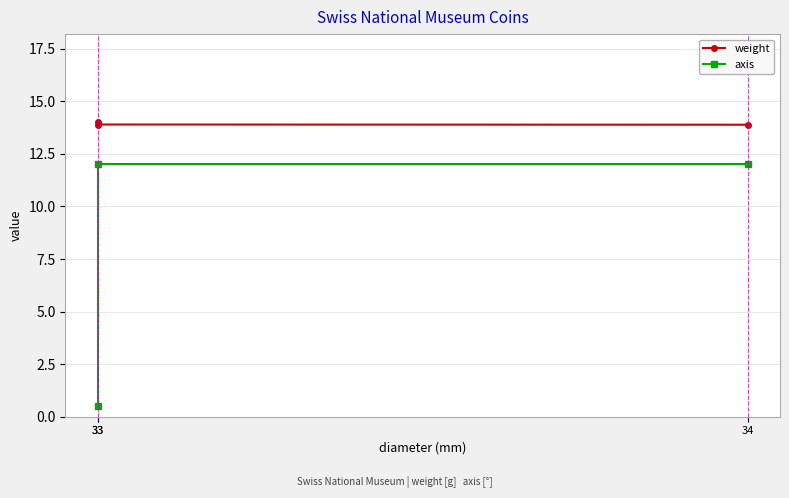

At 33, list the series in order from largest to smallest.

weight, axis